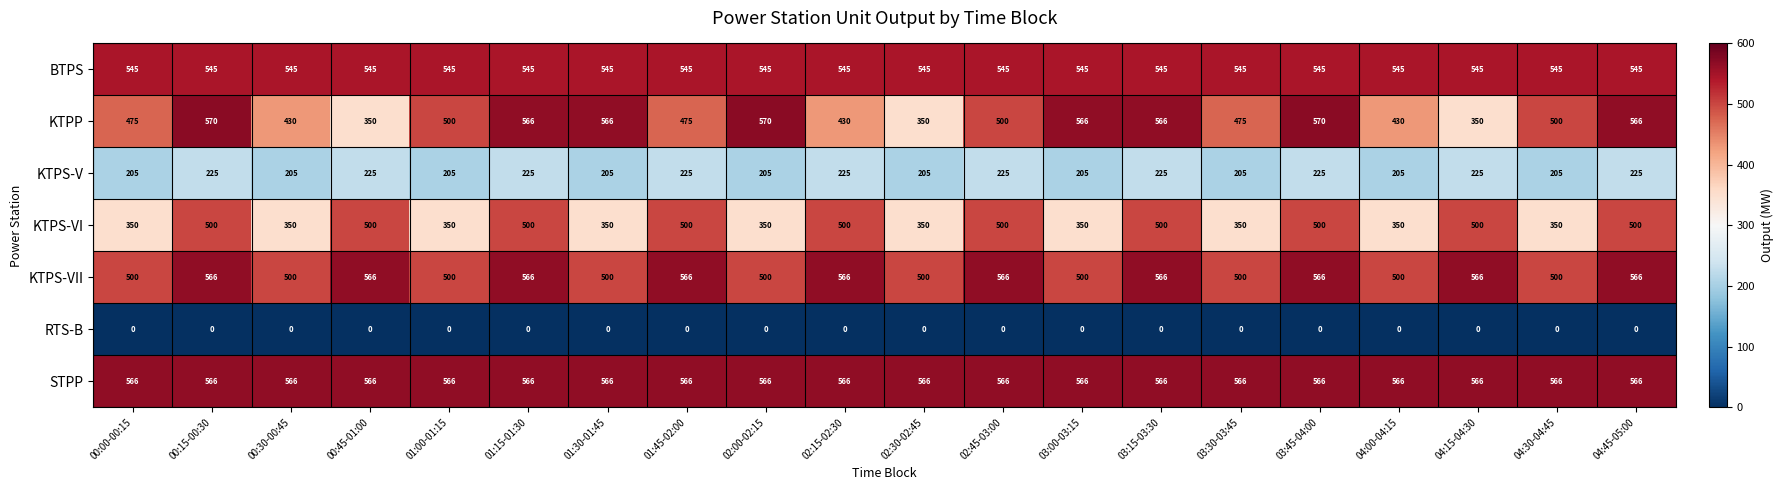

Which series changed the most between 01:15-01:30 and 03:00-03:15?

KTPS-VI